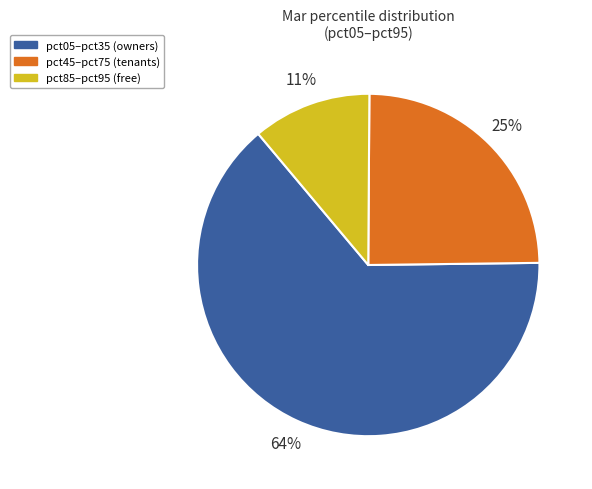

Is there a majority slice in this chart?

Yes